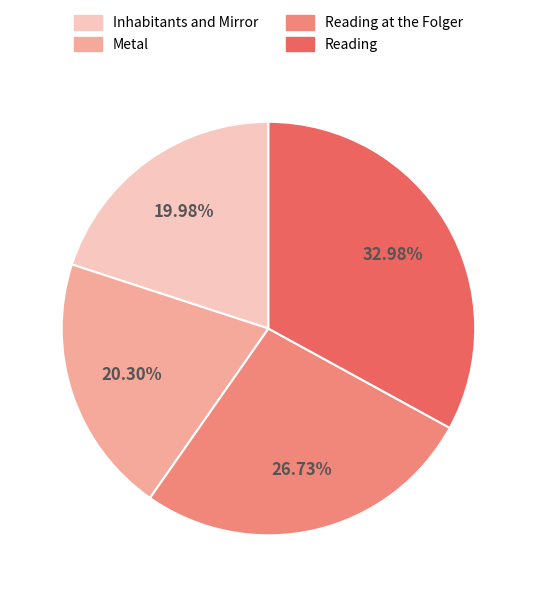

Which slice is the largest?

Reading